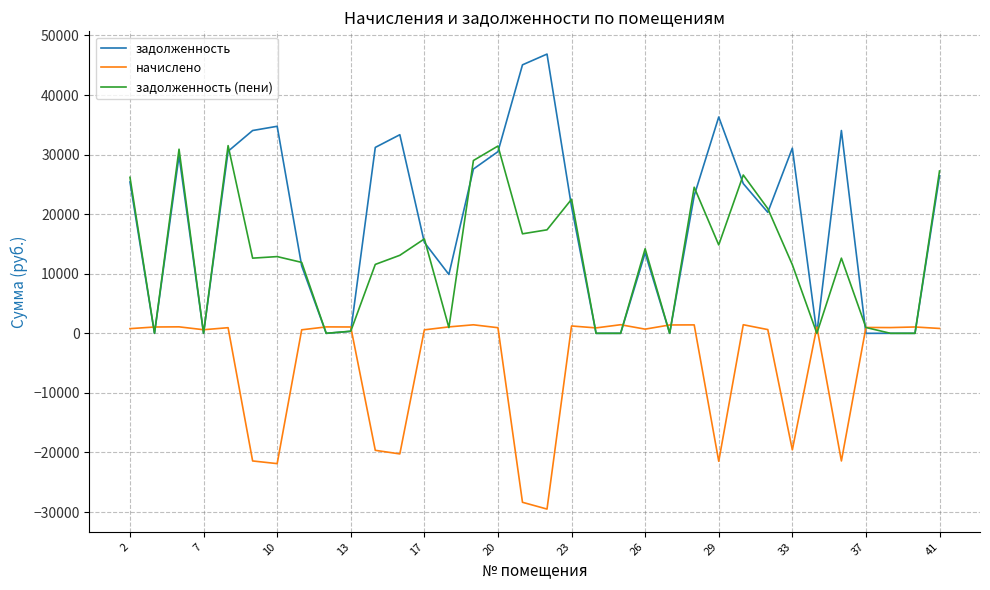

Which series has the largest total across all categories?

задолженность